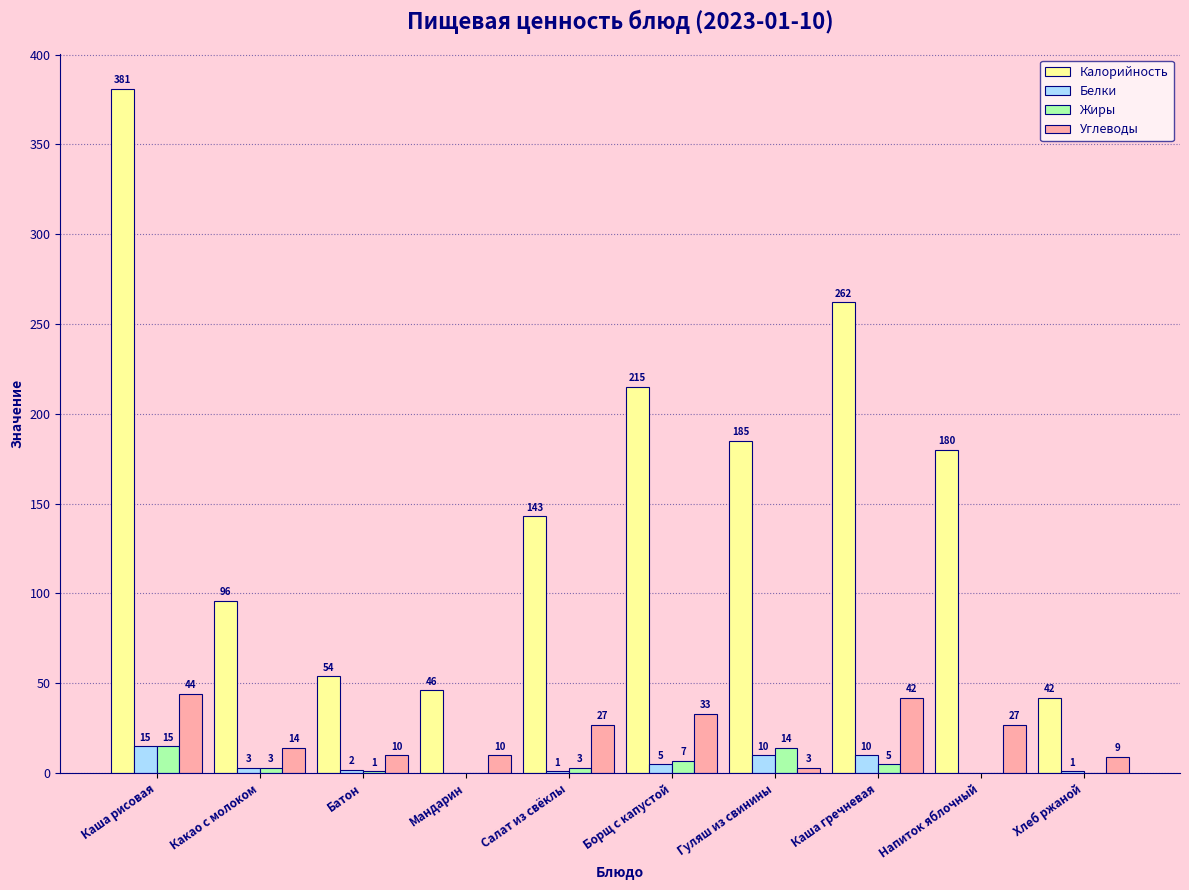

What is the highest value of the Калорийность series?

381